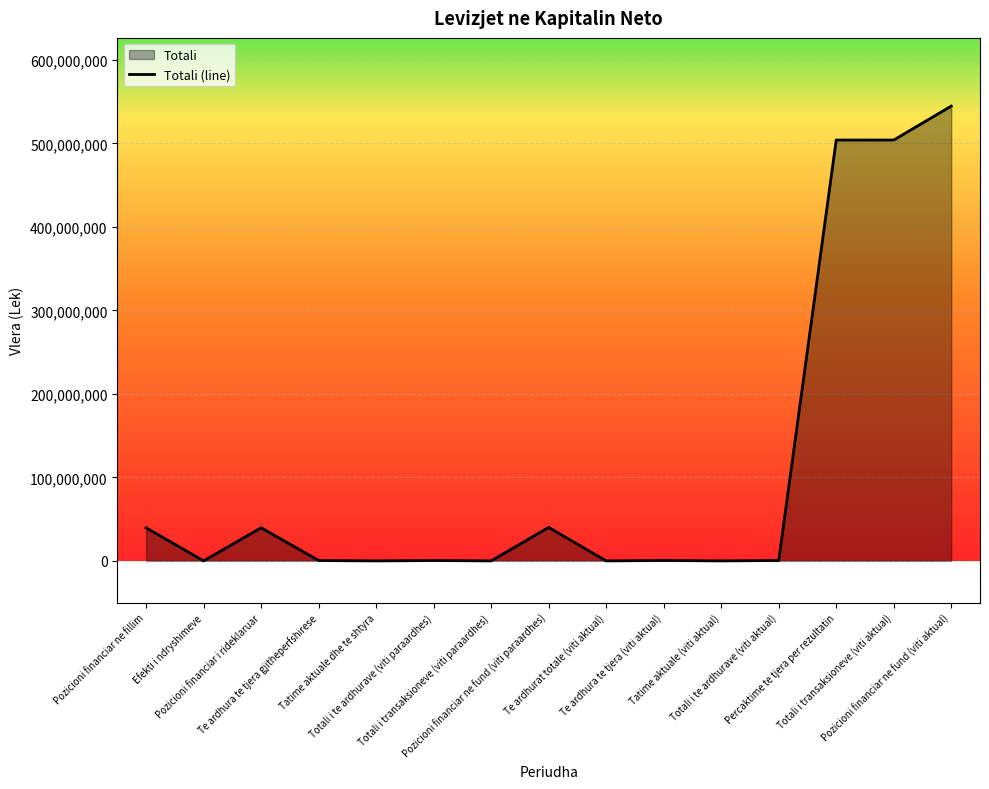

How many data points are less than 495598?

7